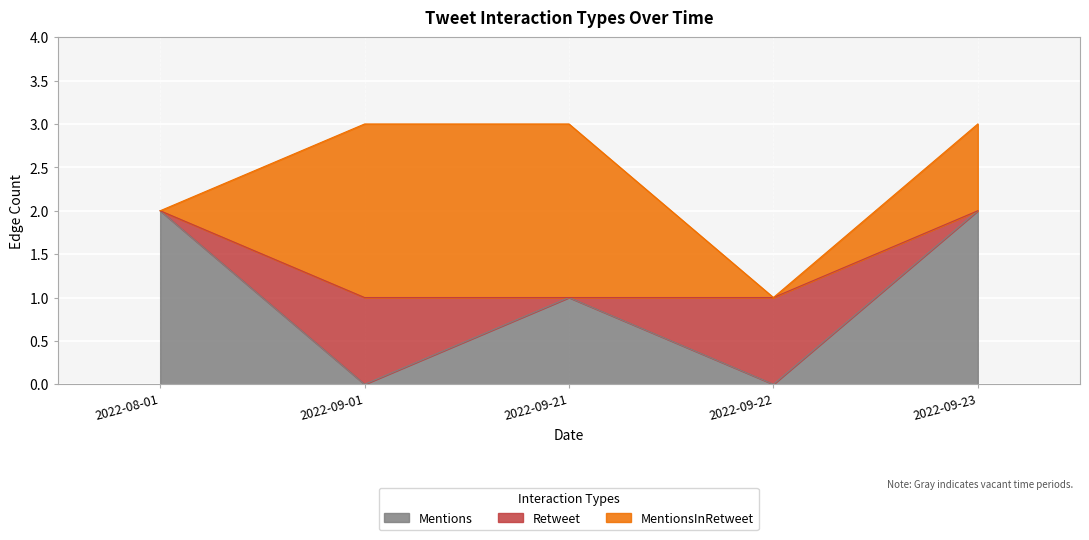

What is the maximum value shown in the chart?

2